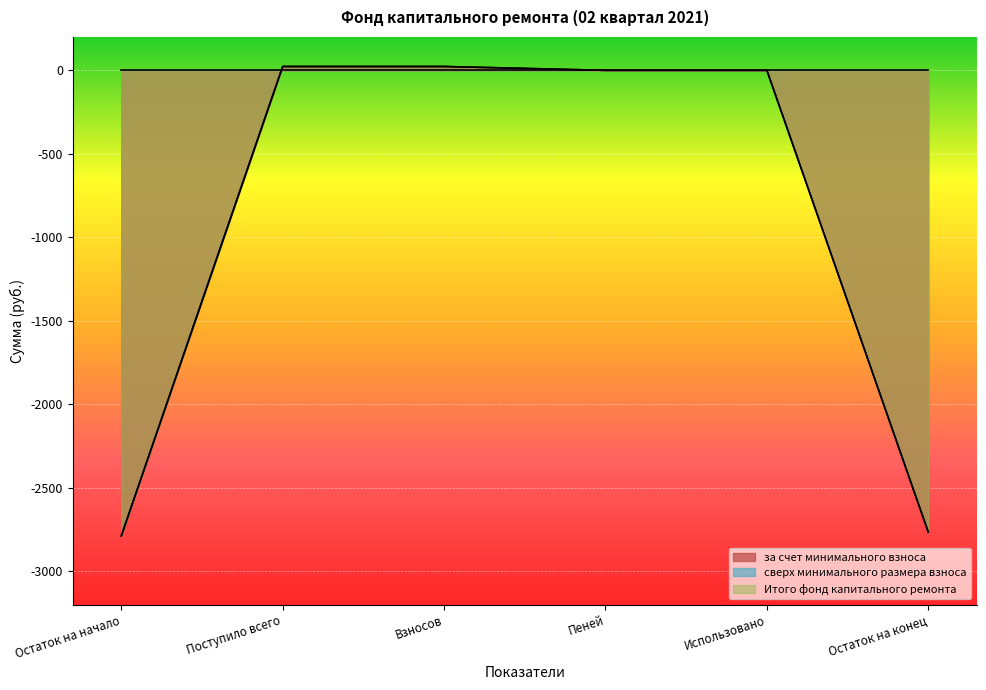

What is the sum of all Итого фонд капитального ремонта values?

-5507.5